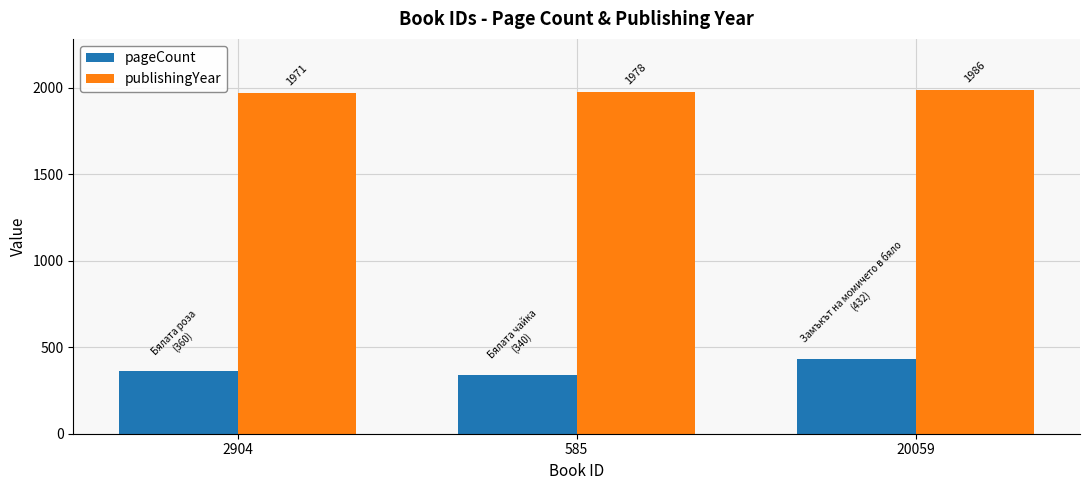

At which category does the chart reach its peak across all series?

20059